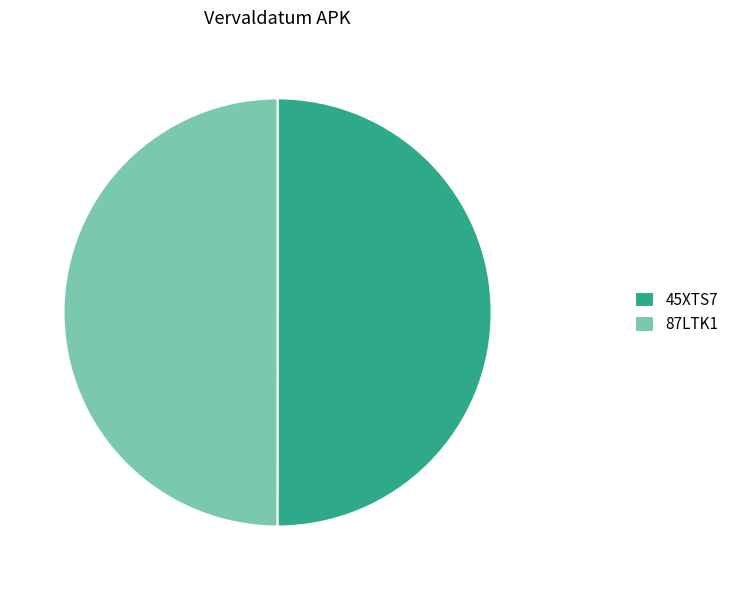

The 87LTK1 slice represents 35% of the pie. True or false?

False